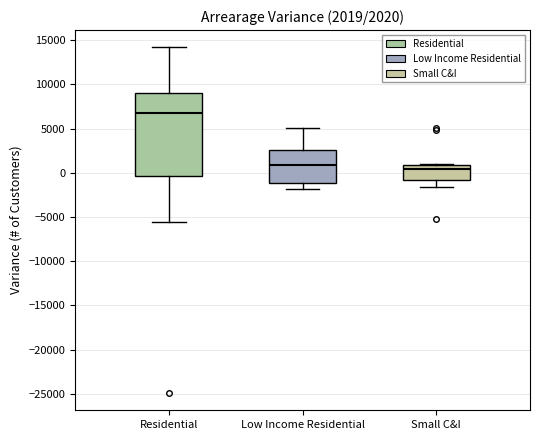

Which box is the tallest, from its lower edge to its upper edge?

Residential